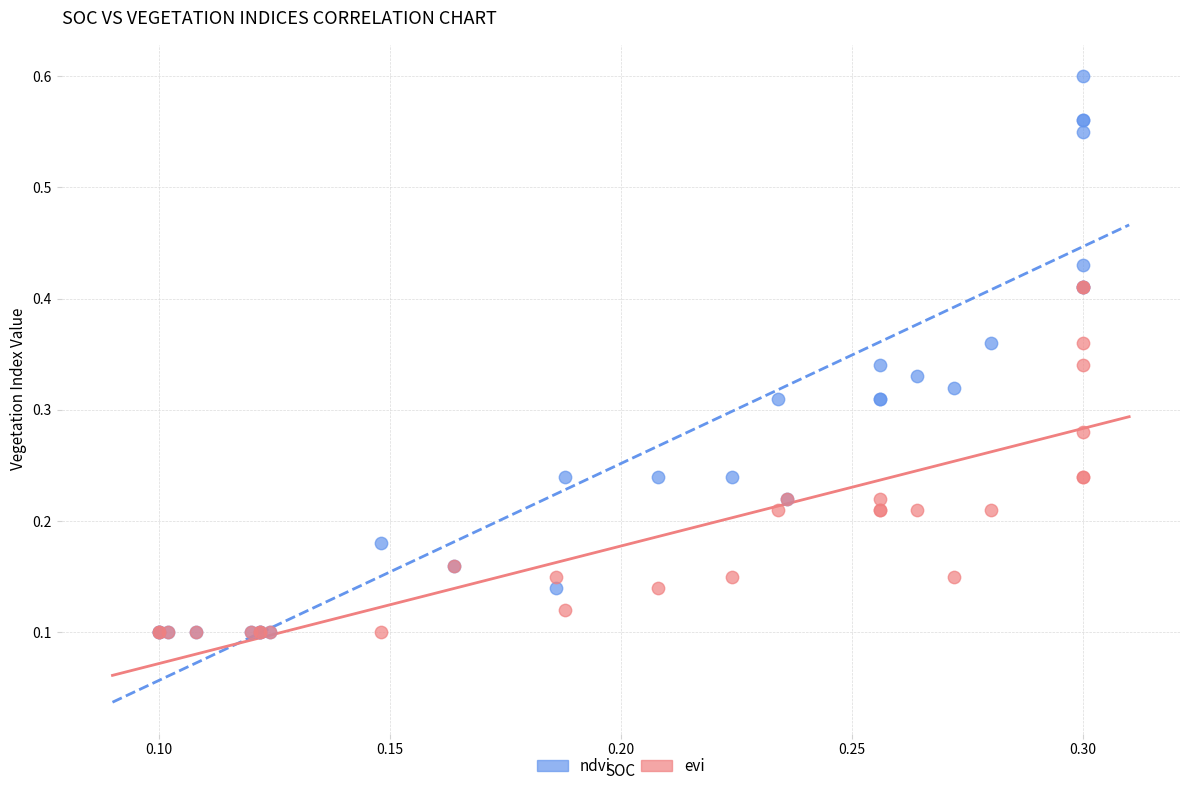

What are all the series names shown in the legend?

ndvi, evi